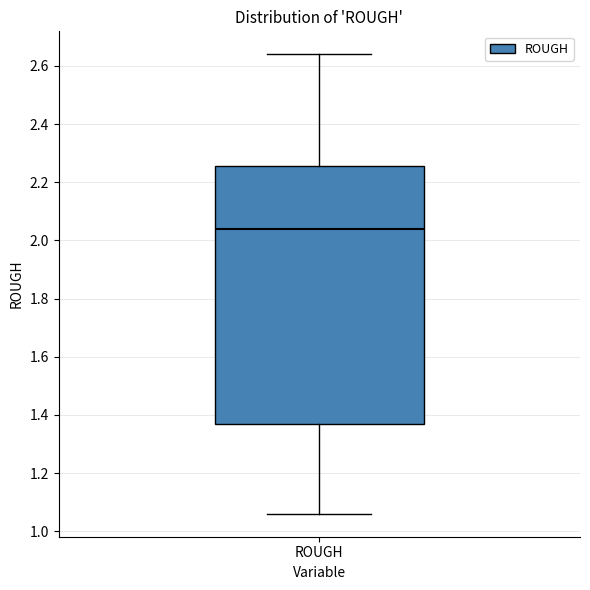

Transcribe this box plot: give where the median line is, the range the box spans, and where the two whiskers end, as read against the y-axis. The values are not printed on the chart, so give them approximately, as read against the axis.

median 2.04, box 1.36 to 2.26, whiskers 1.06 to 2.64